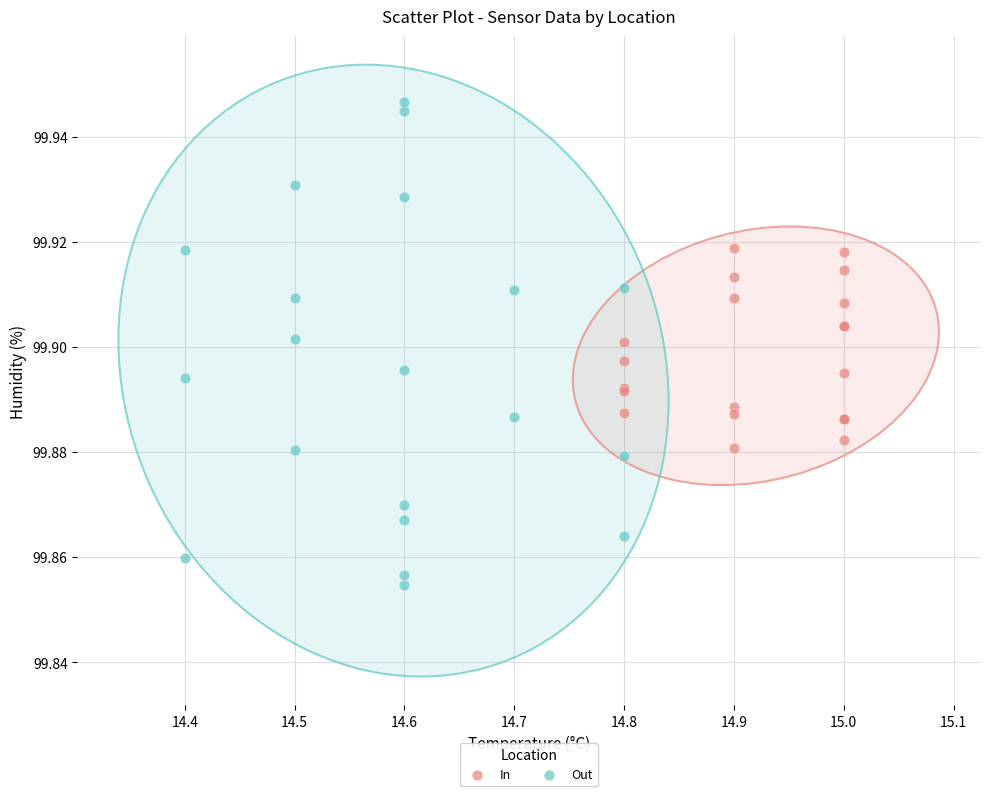

Which series reaches the minimum Y coordinate?

Out